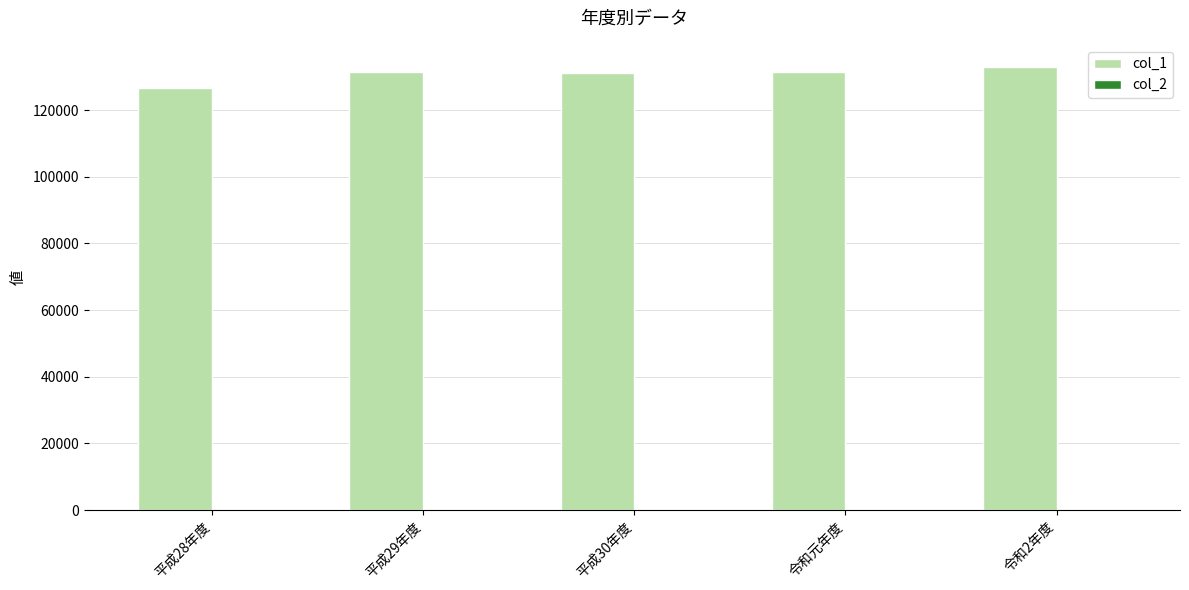

Which series changed the most between 平成28年度 and 令和元年度?

col_1